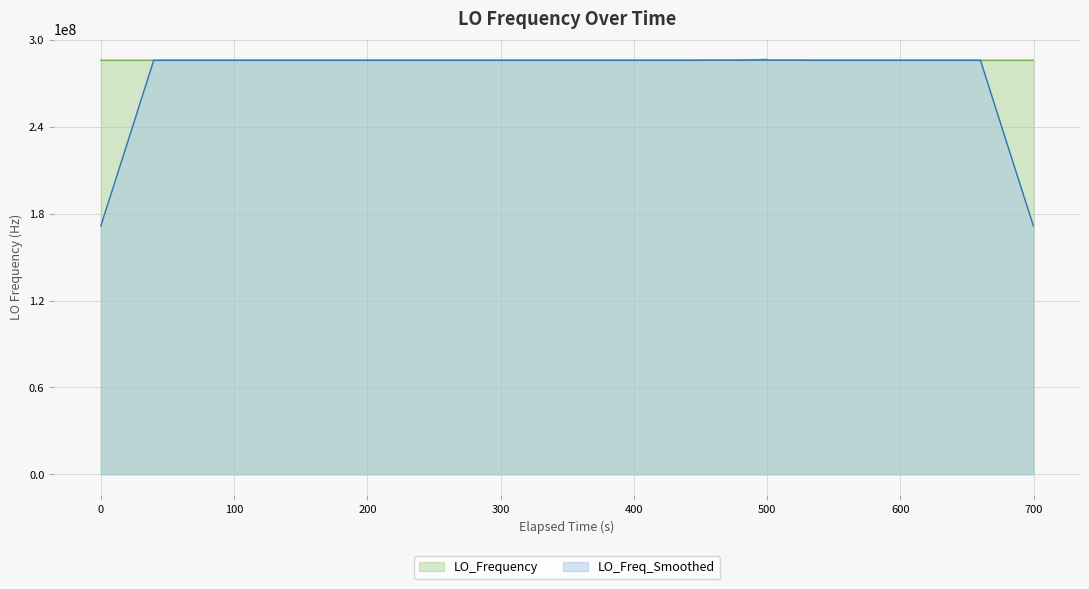

What is the minimum value shown in the chart?

171578572.9